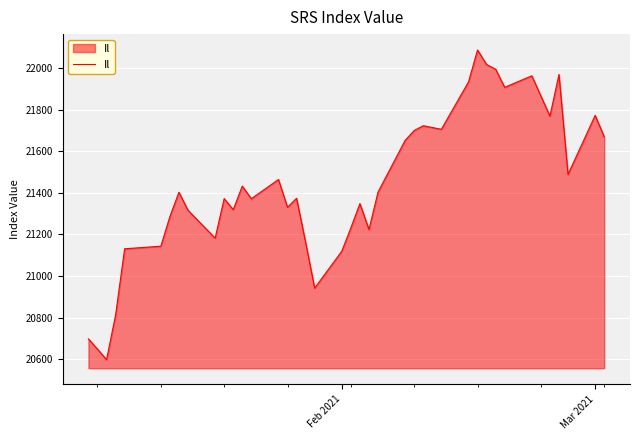

What is the difference between the maximum and minimum values?

1491.6